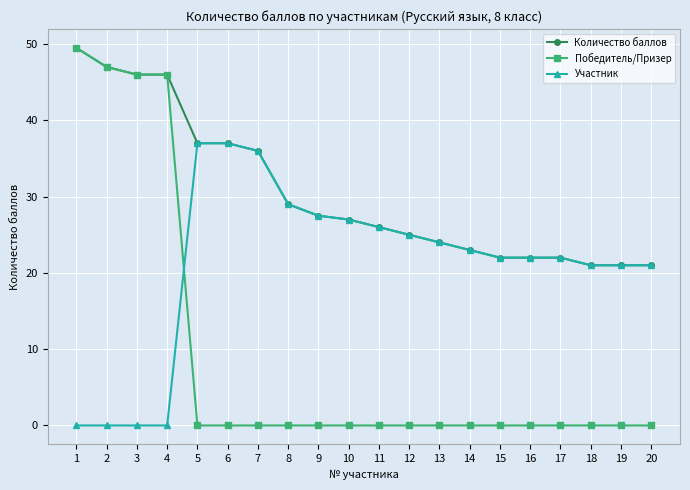

What are all the series names shown in the legend?

Количество баллов, Победитель/Призер, Участник